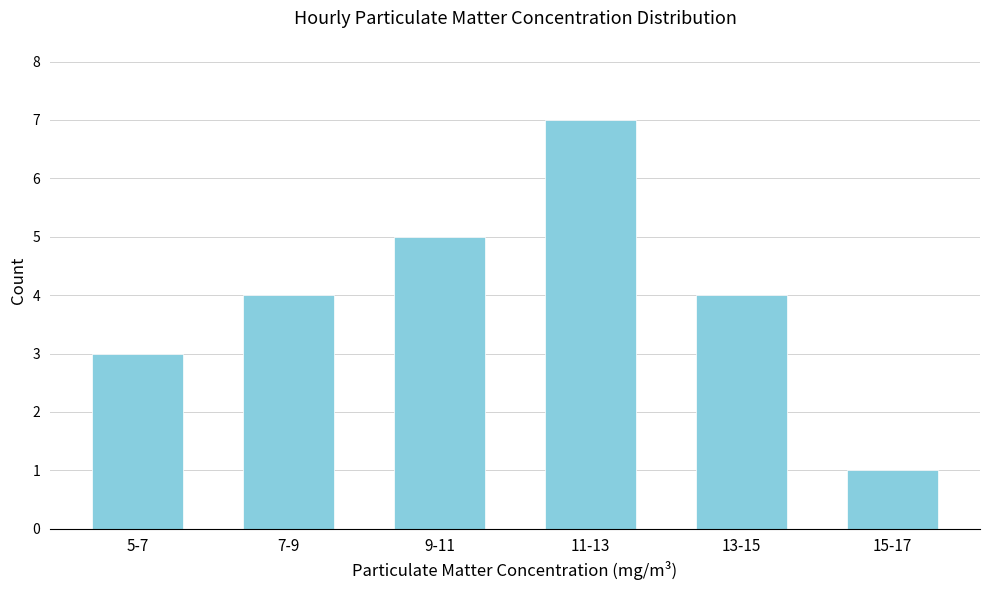

Reading left to right, extract all data points from this chart.

3	4	5	7	4	1